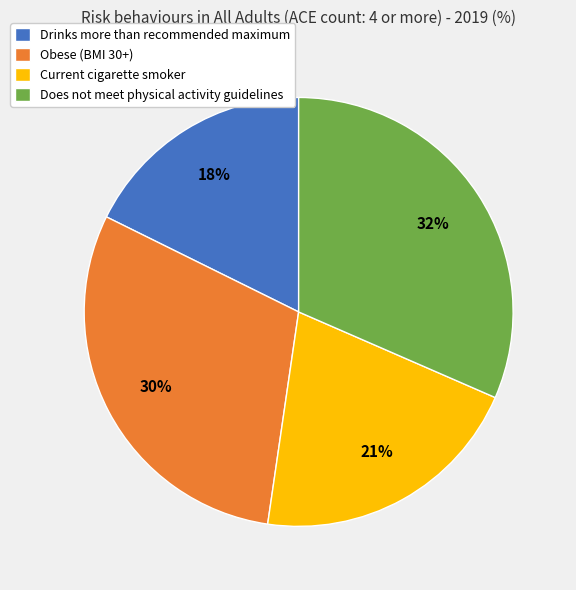

Combined, do Does not meet physical activity guidelines and Obese (BMI 30+) account for over 50%?

Yes